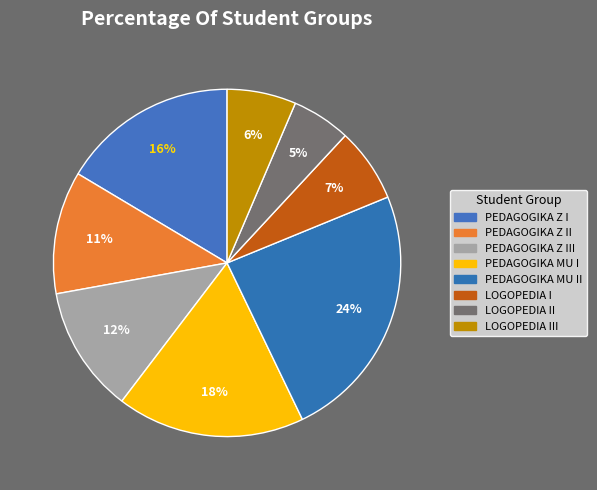

To the nearest percent, what is the average slice percentage?

12%